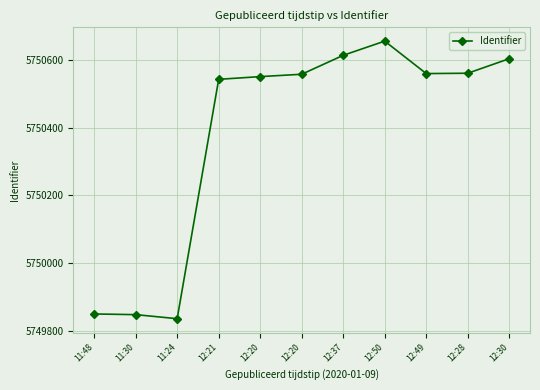

Reading left to right, list all the values displayed in this chart.

11:48=5749849	11:30=5749847	11:24=5749835	12:21=5750543	12:20=5750551	12:20=5750558	12:37=5750614	12:50=5750656	12:49=5750560	12:28=5750561	12:30=5750604